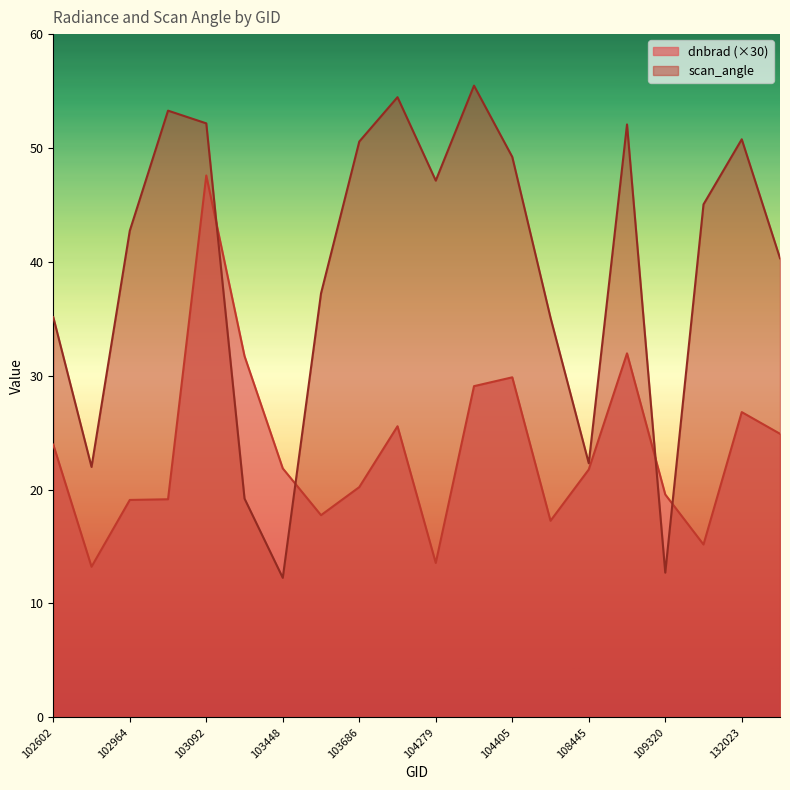

What is the sum of all scan_angle values?

789.2